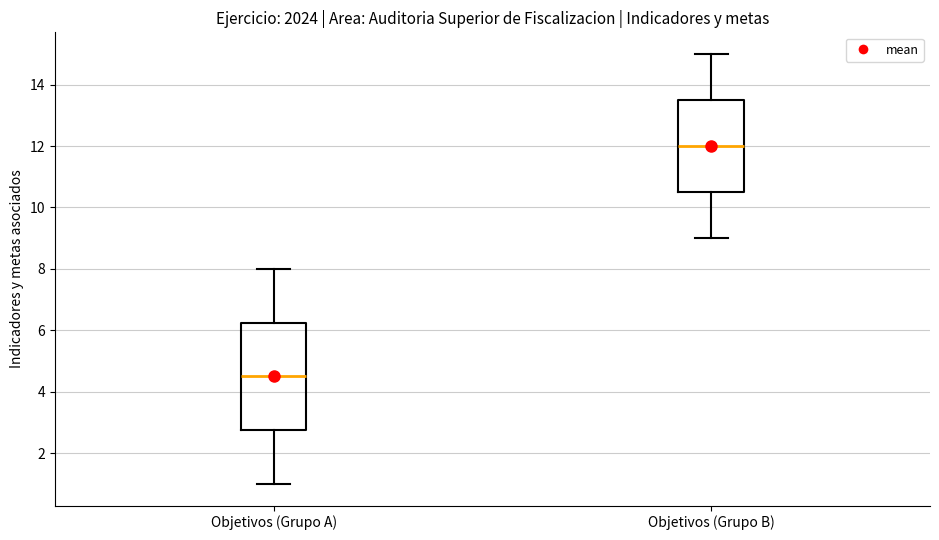

Reading left to right, transcribe this box plot: for each box, give where its median line is, the range the box spans, and where its two whiskers end, as read against the y-axis. The values are not printed on the chart, so give them approximately, as read against the axis.

Objetivos (Grupo A): median 4.6, box 2.8 to 6.2, whiskers 1.0 to 8.0
Objetivos (Grupo B): median 12.0, box 10.6 to 13.6, whiskers 9.0 to 15.0